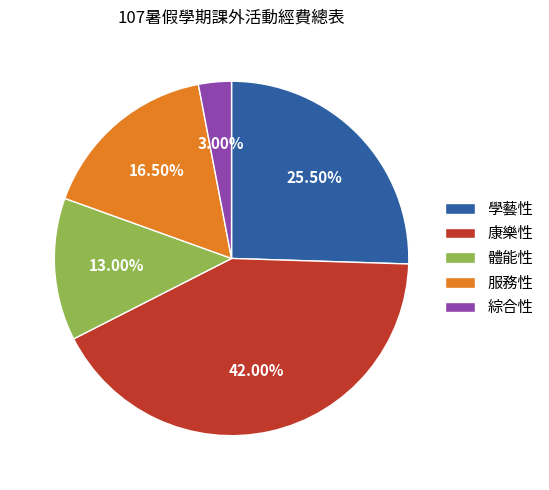

Is the sum of 服務性 and 體能性 greater than half?

No